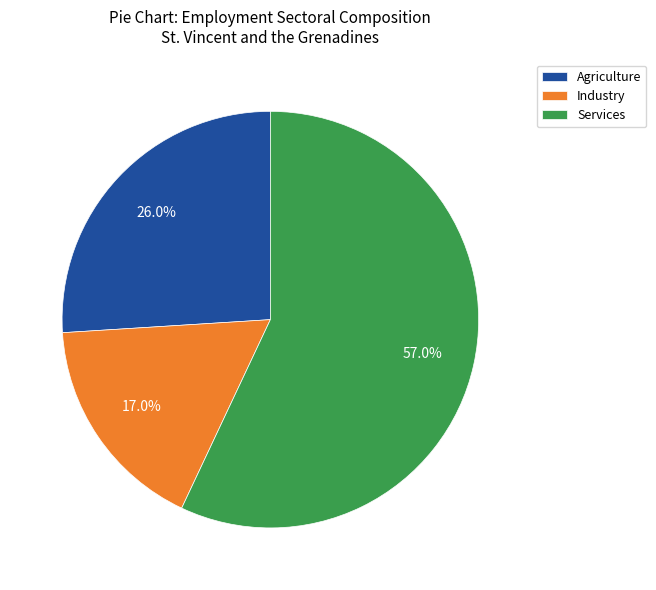

To the nearest percent, what portion does Services represent?

57%